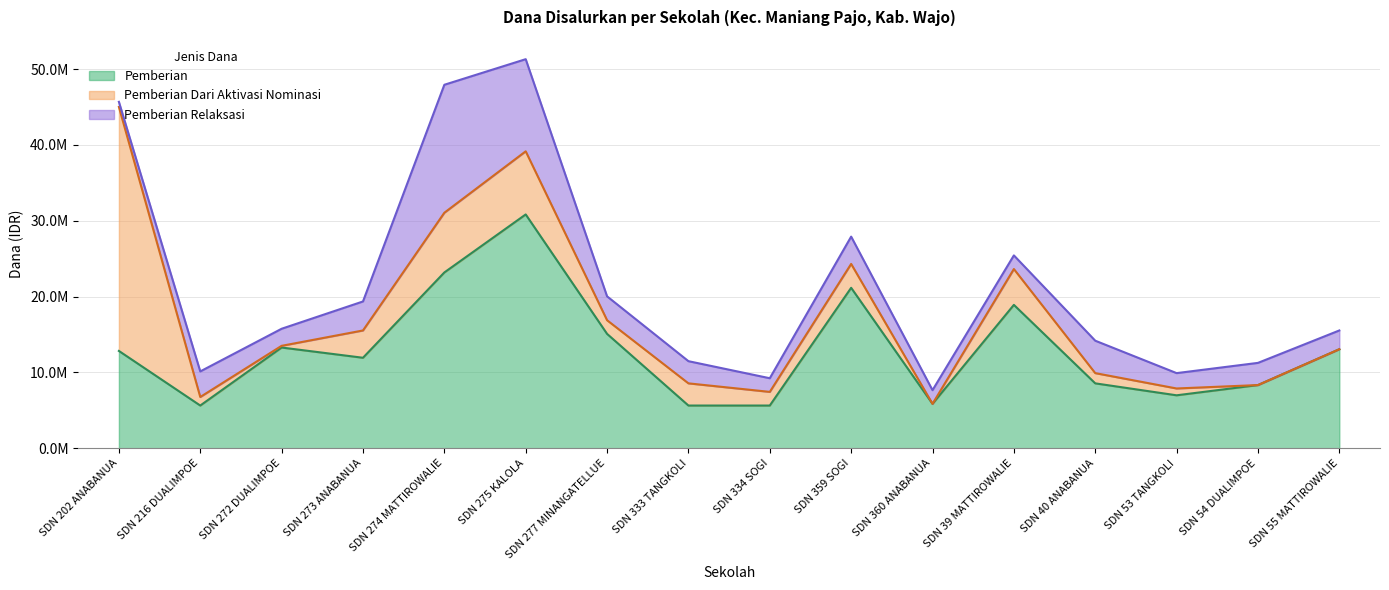

Is the value of Pemberian Relaksasi at SD NEGERI 274 MATTIROWALIE greater than the value of Pemberian at SD NEGERI 334 SOGI?

Yes